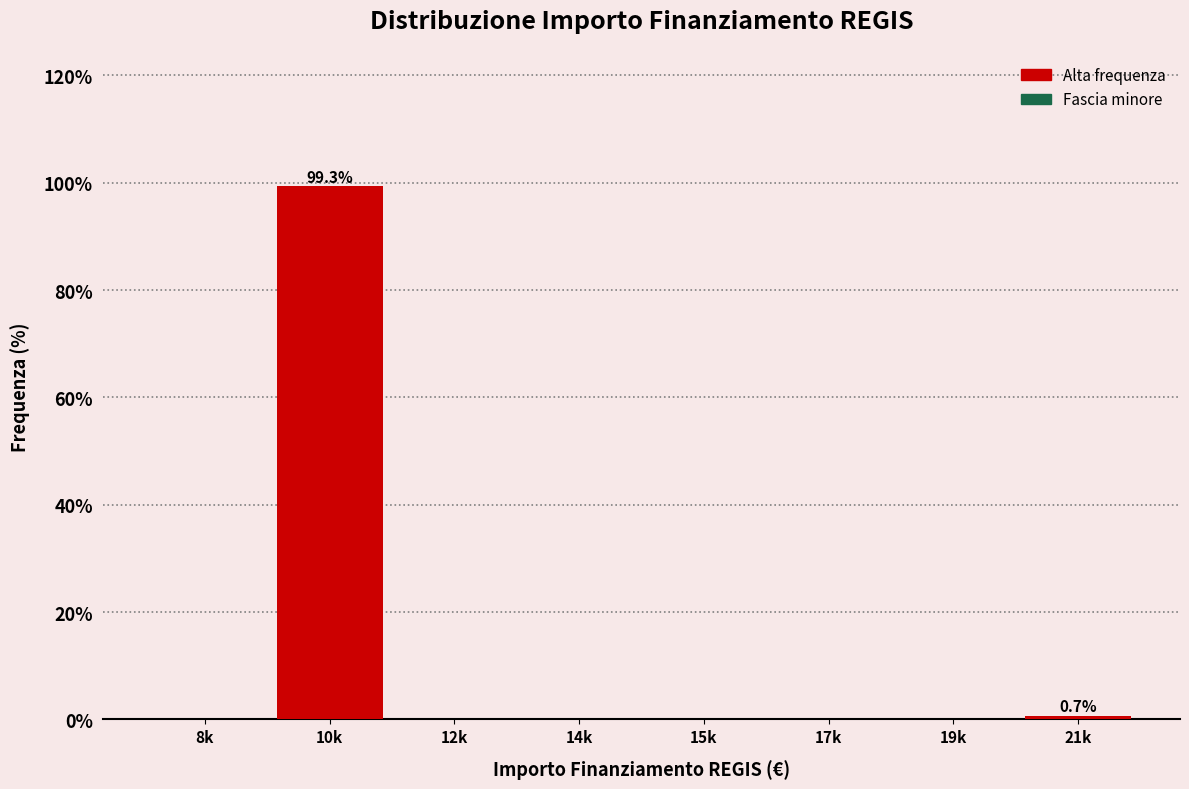

Reading left to right, what are all the values shown in this chart?

8k=0.0	10k=99.3	12k=0.0	14k=0.0	15k=0.0	17k=0.0	19k=0.0	21k=0.7